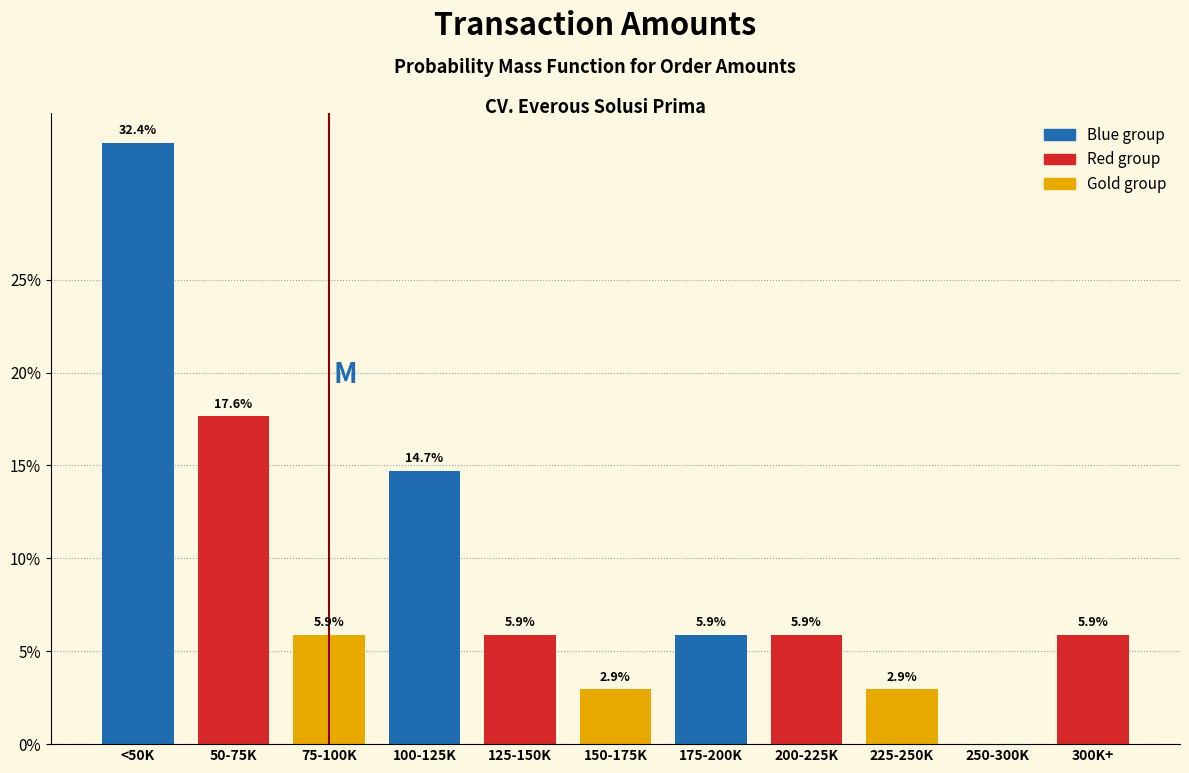

Reading left to right, extract all data points from this chart.

<50K=32.4	50-75K=17.6	75-100K=5.9	100-125K=14.7	125-150K=5.9	150-175K=2.9	175-200K=5.9	200-225K=5.9	225-250K=2.9	250-300K=0.0	300K+=5.9